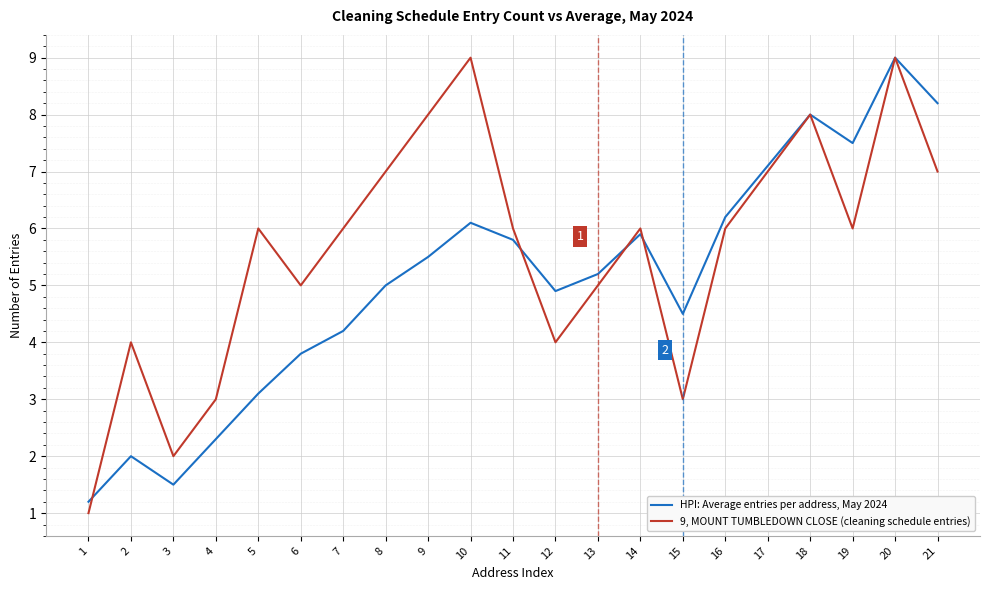

What is the highest value of the 9, MOUNT TUMBLEDOWN CLOSE (cleaning schedule entries) series?

9.0